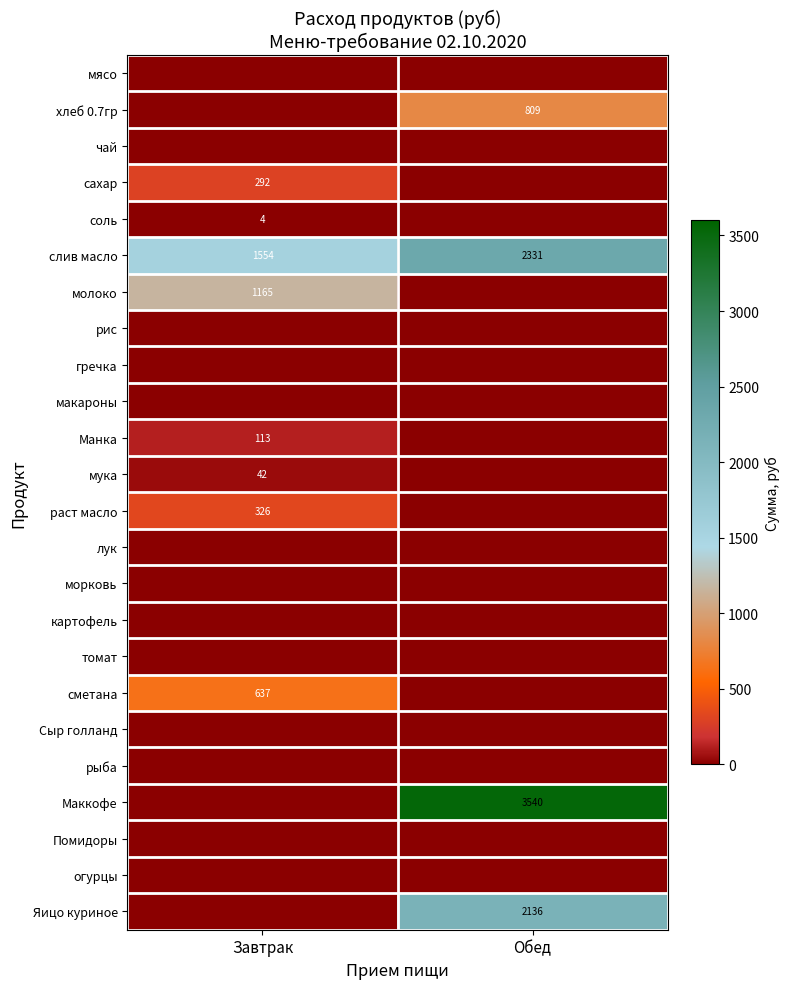

Where is слив масло nearest to the value 1942?

Завтрак